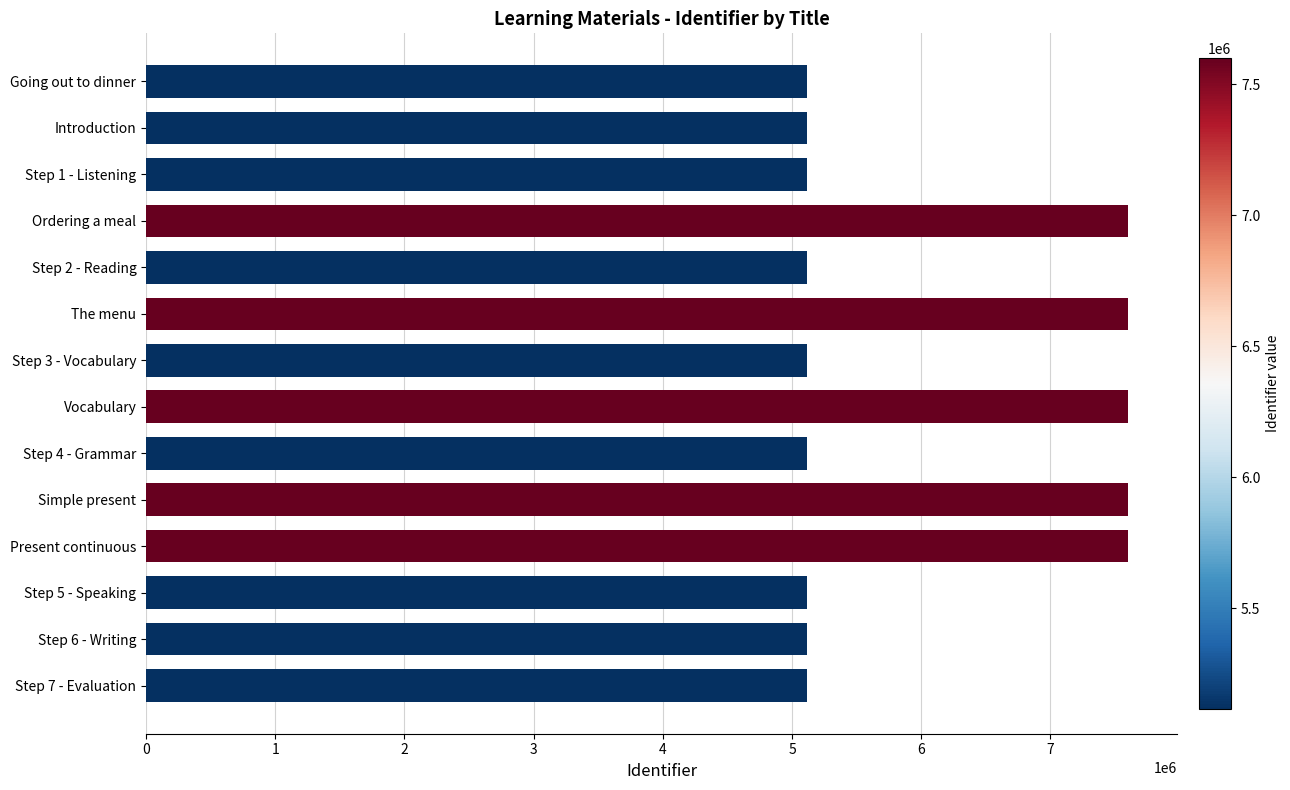

What value does the data have at Ordering a meal?

7600937